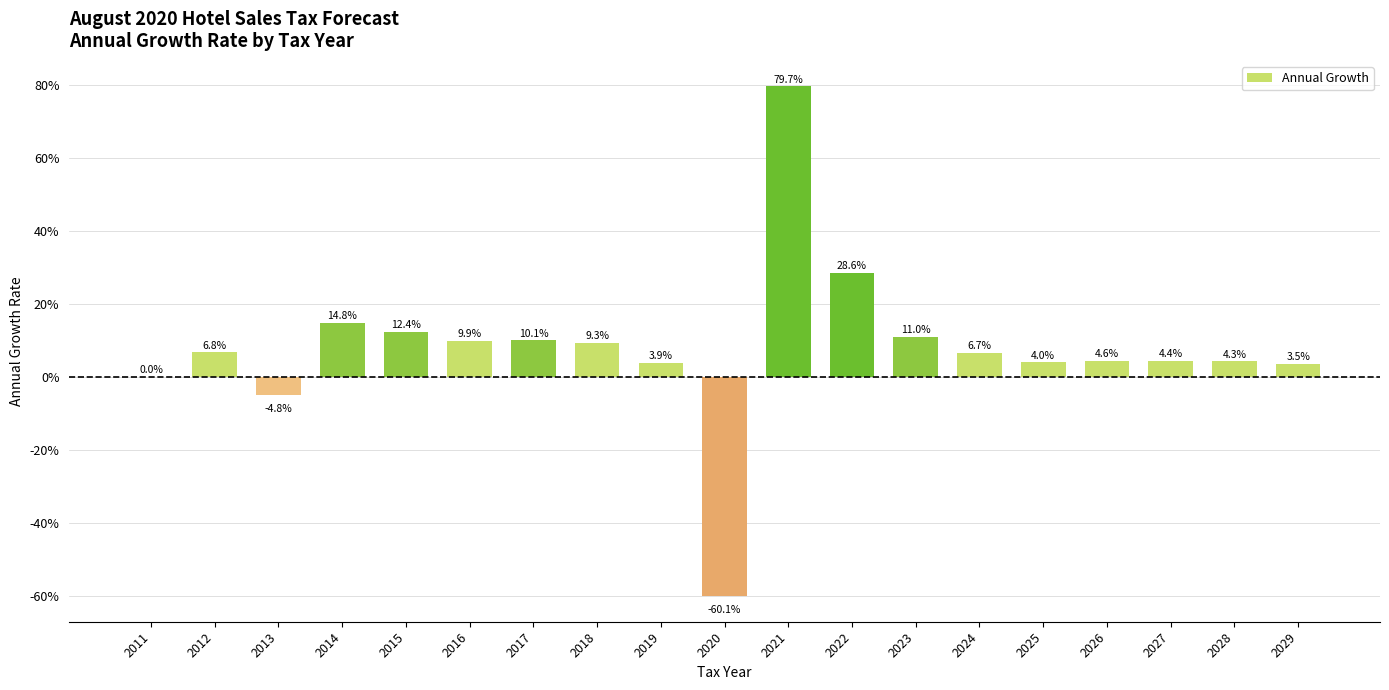

Are the bars horizontal?

No